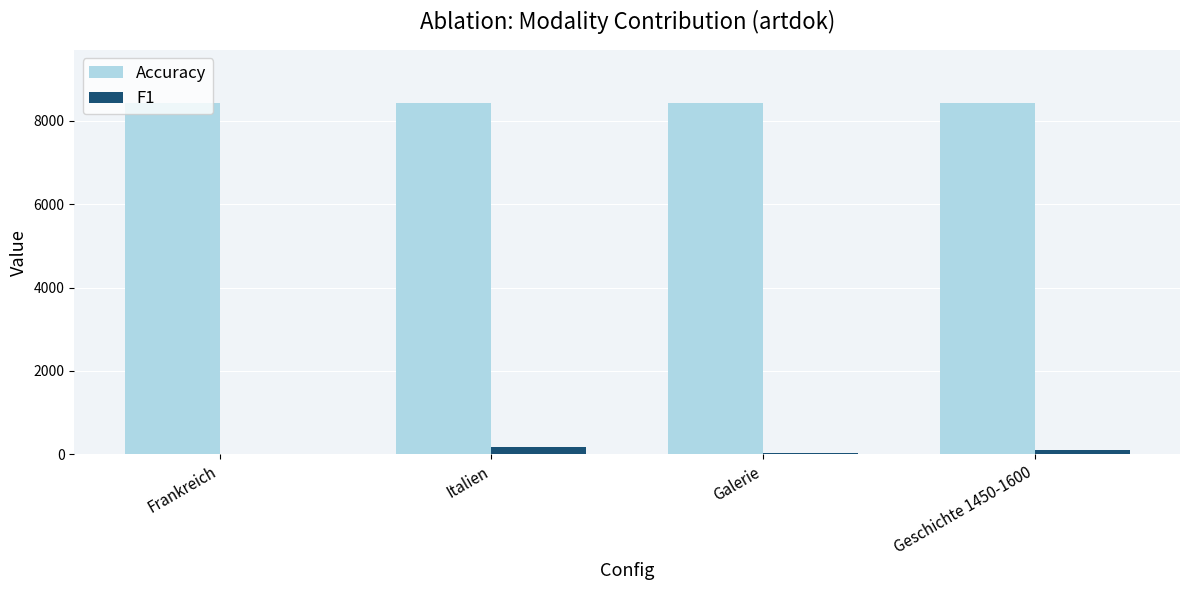

What is the maximum value shown in the chart?

8433